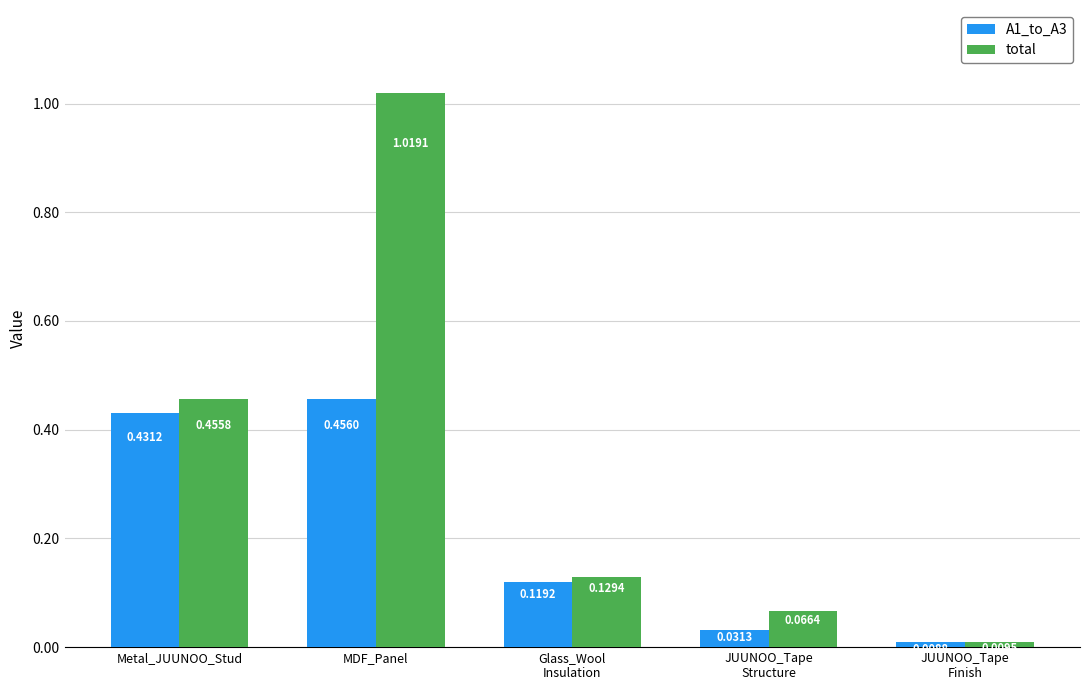

List the labels in order of A1_to_A3 value, smallest first.

JUUNOO_Tape
Finish, JUUNOO_Tape
Structure, Glass_Wool
Insulation, Metal_JUUNOO_Stud, MDF_Panel